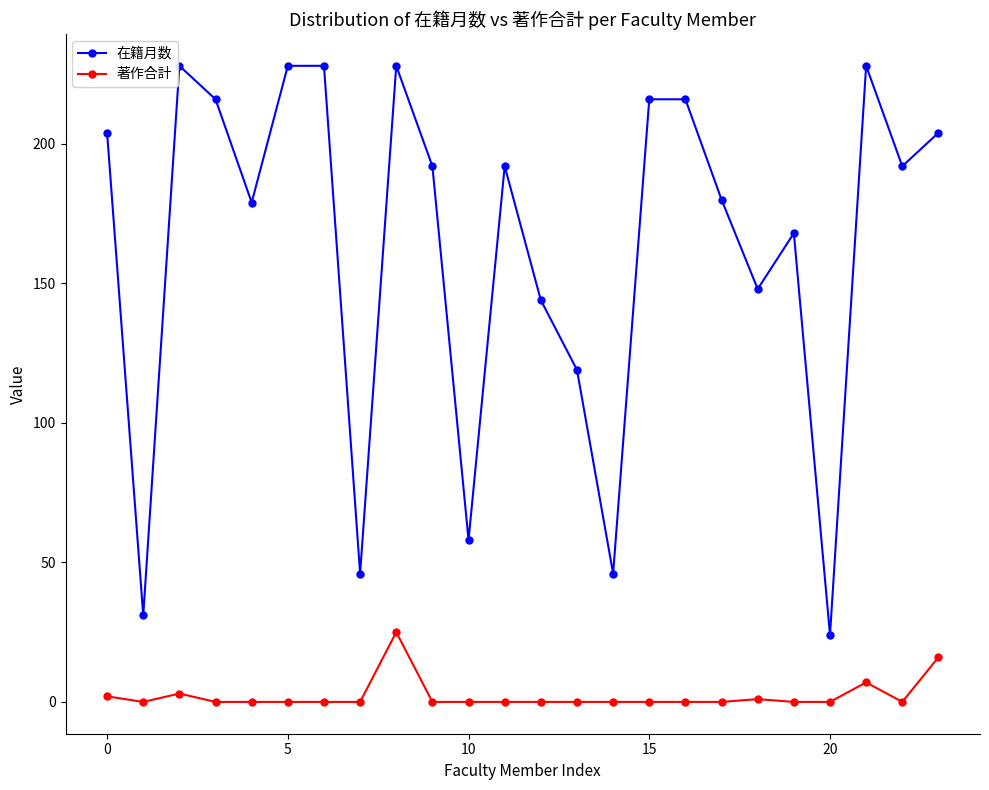

Rank the series by their average value, from lowest to highest.

著作合計, 在籍月数